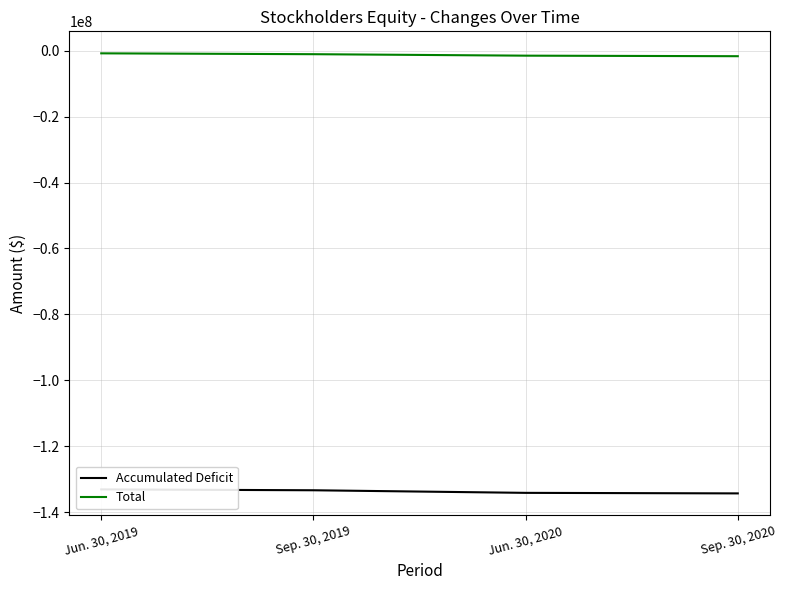

At which category does the chart reach its minimum across all series?

Sep. 30, 2020